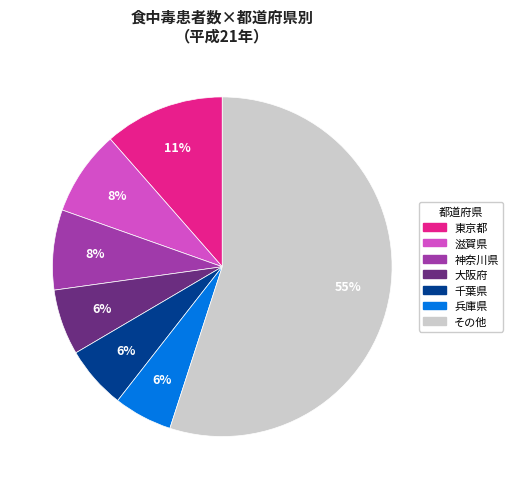

To the nearest percent, what is the difference between the largest and smallest slice percentages?

49%